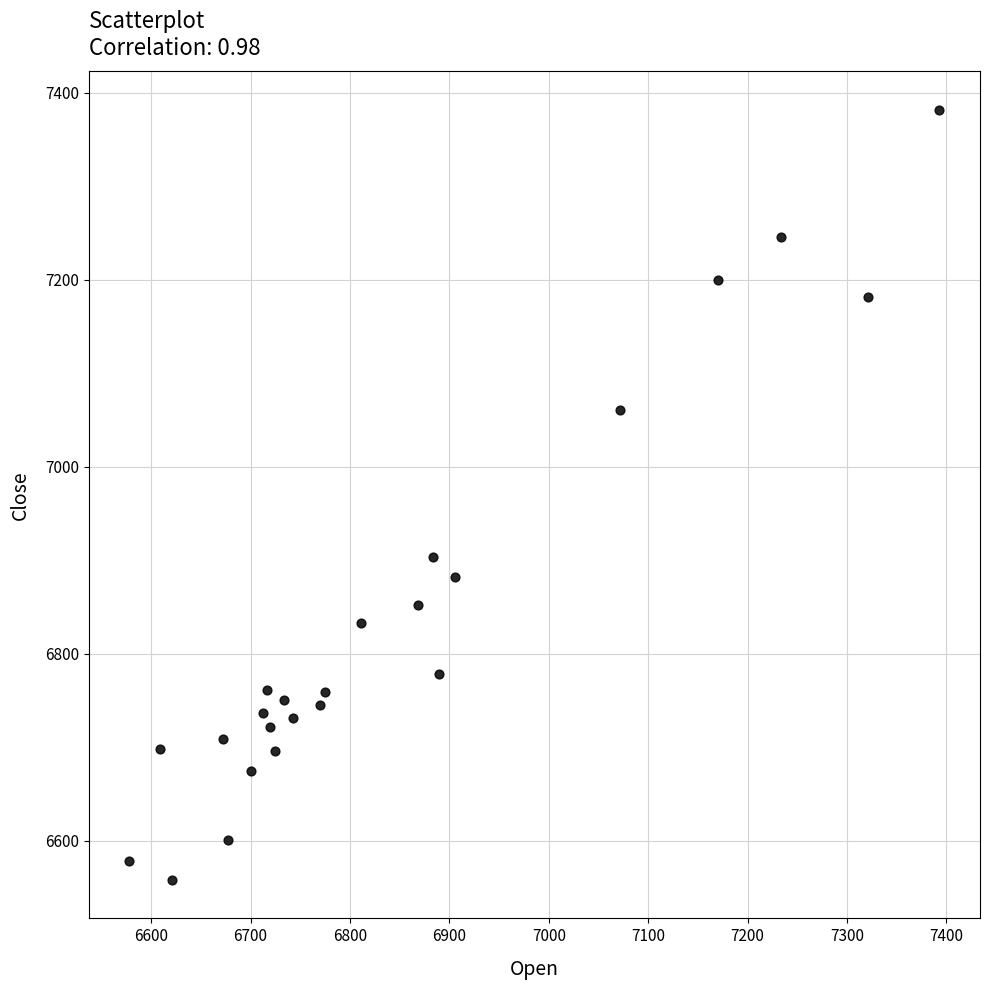

What Y value in the scatter plot is closest to 6970?

6903